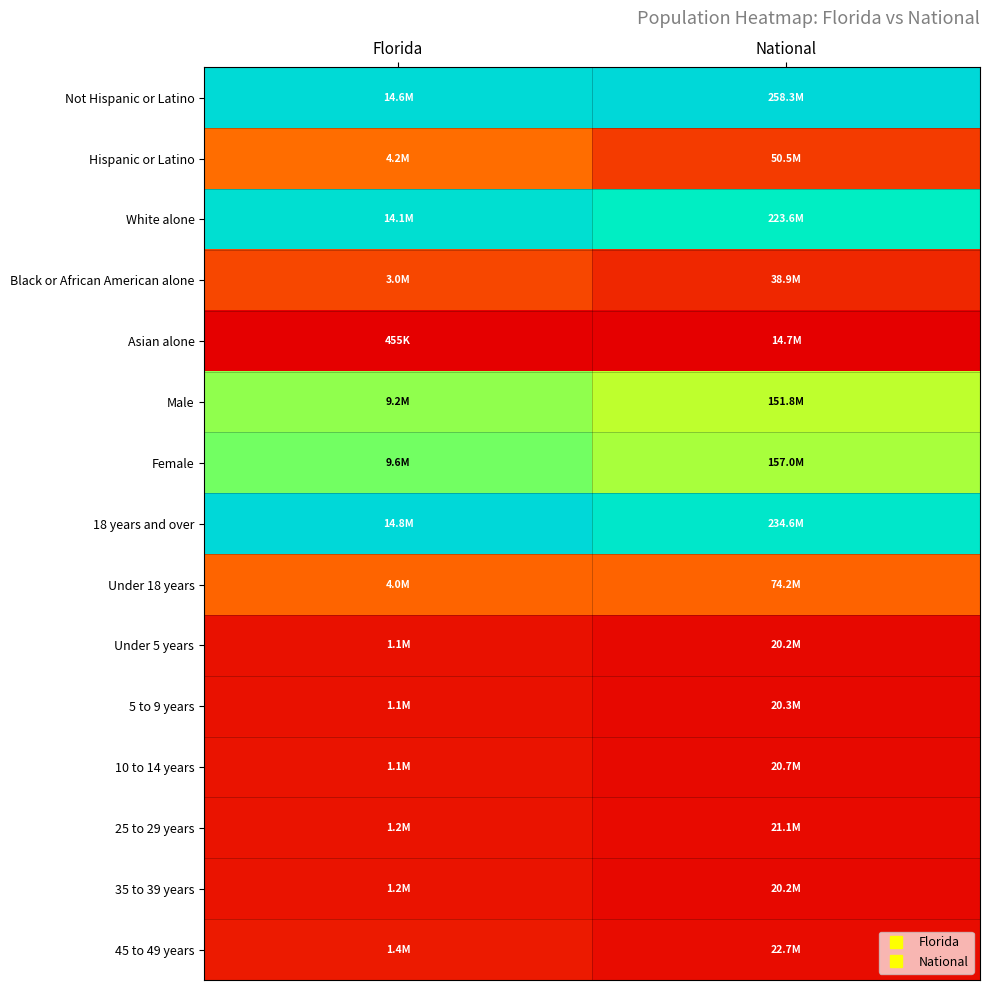

Between National and Florida, which is larger?

National